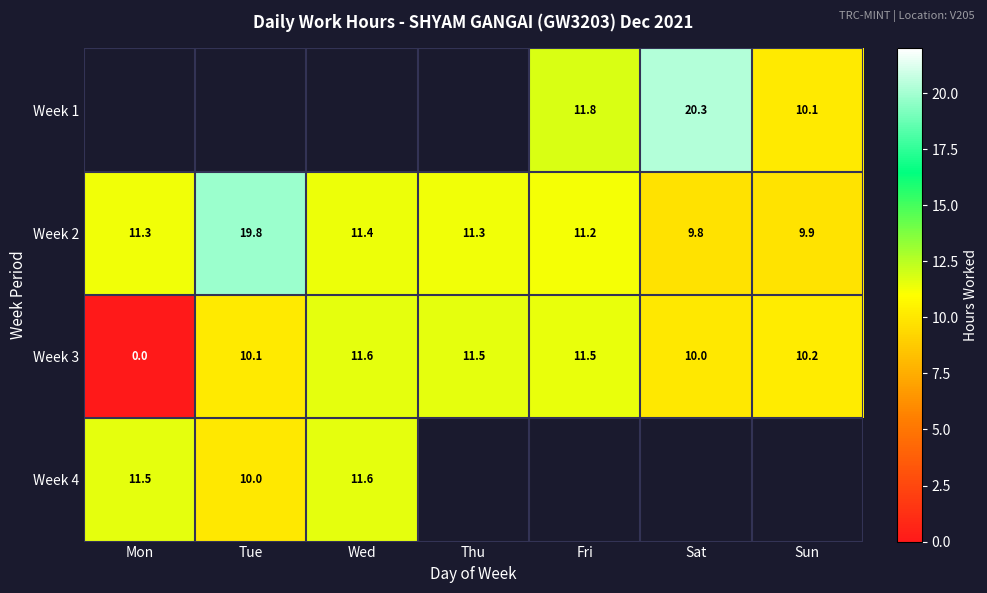

At which label does Week 3 first exceed 10?

Tue